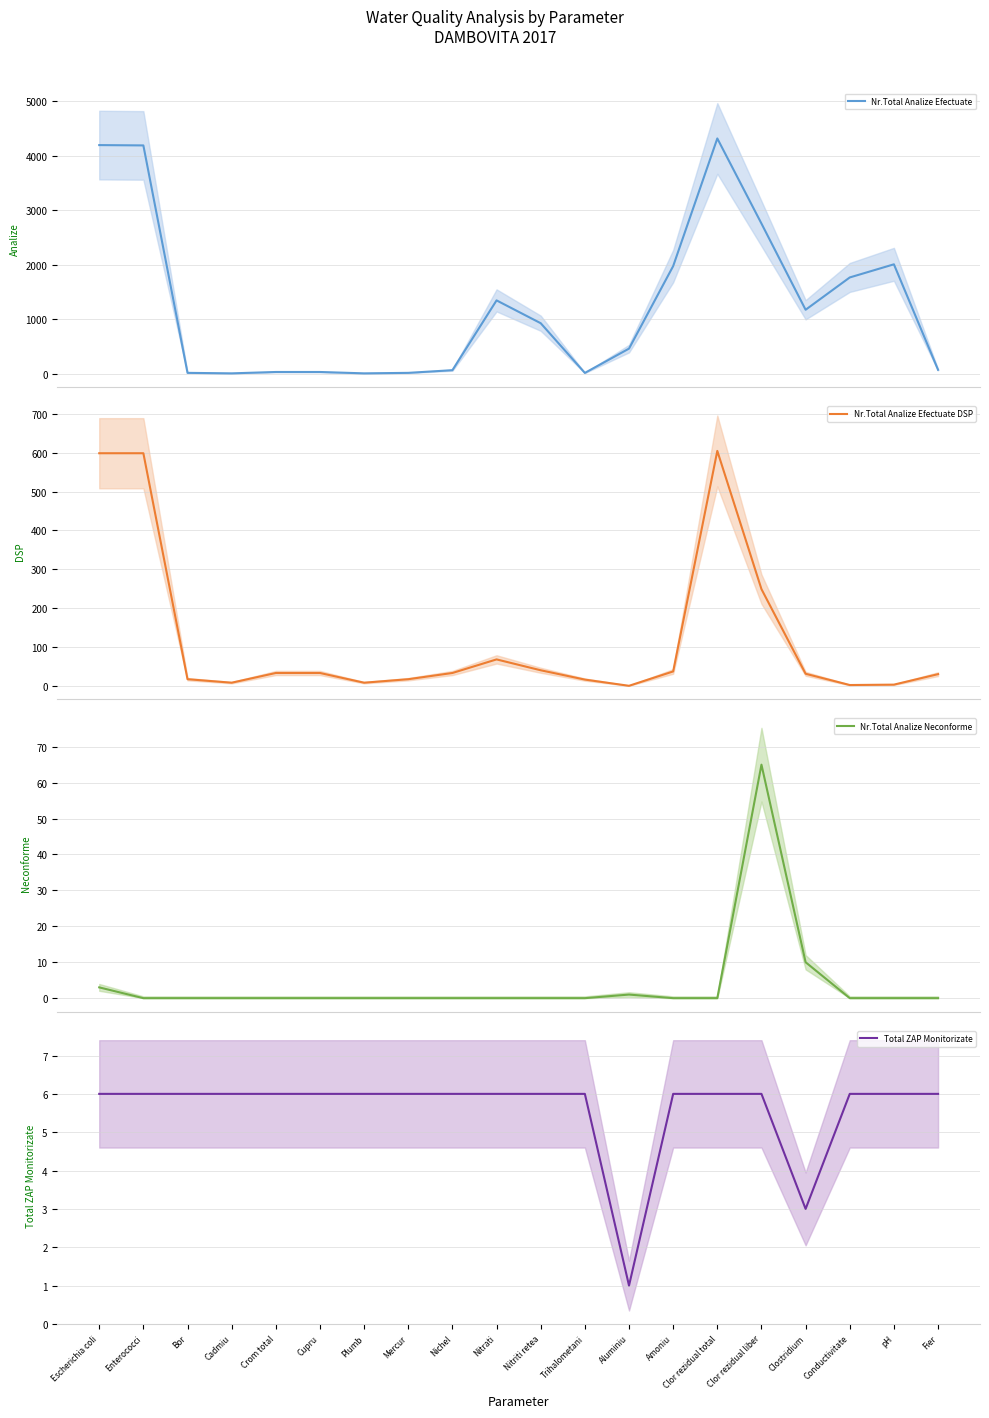

Where is the first local minimum for Total ZAP Monitorizate?

Aluminiu